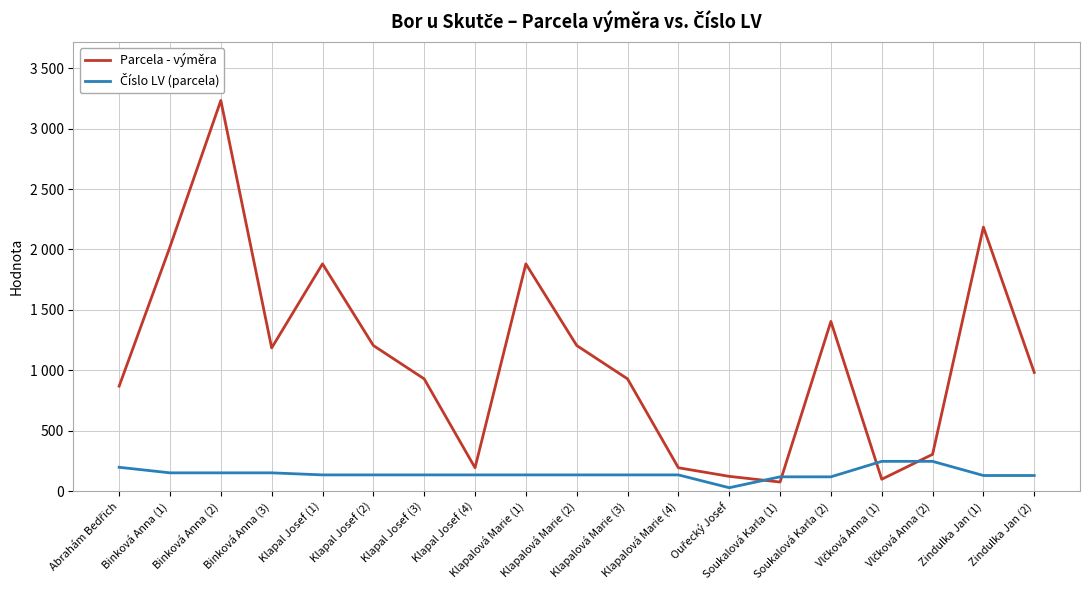

What is the difference between the maximum and minimum values in the Parcela - výměra series?

3155